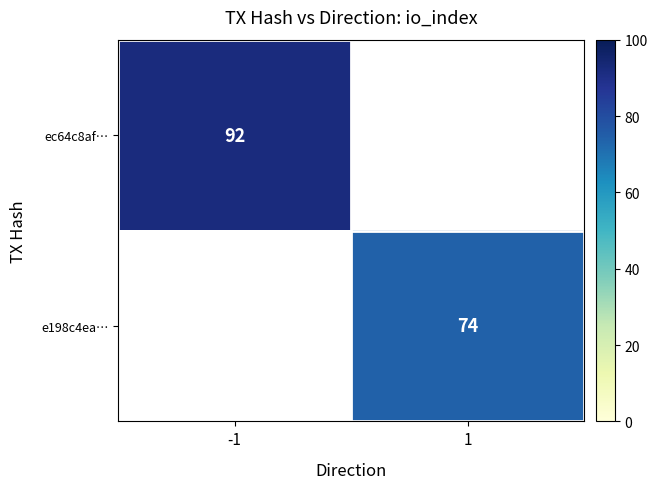

The e198c4ea… series shows 74 at 1. True or false?

True